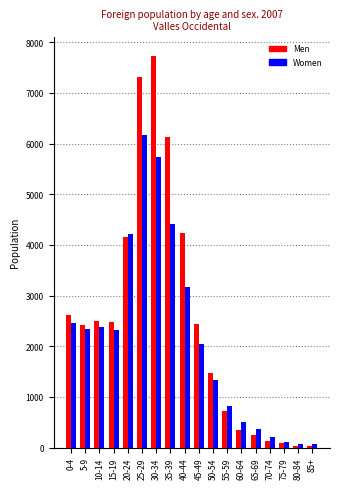

Read the Men value at 70-74.

134